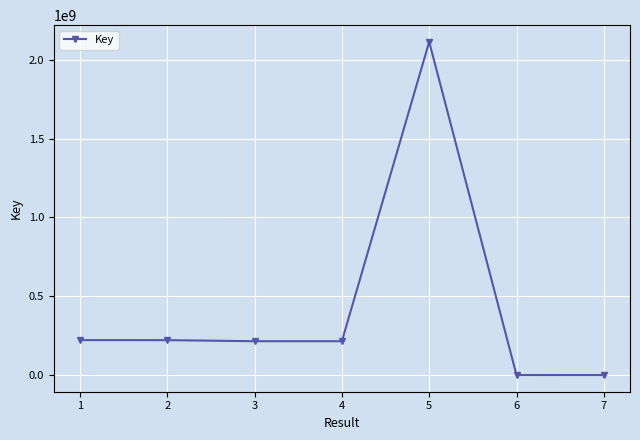

True or false: the data has more than 2 interior local peaks.

False